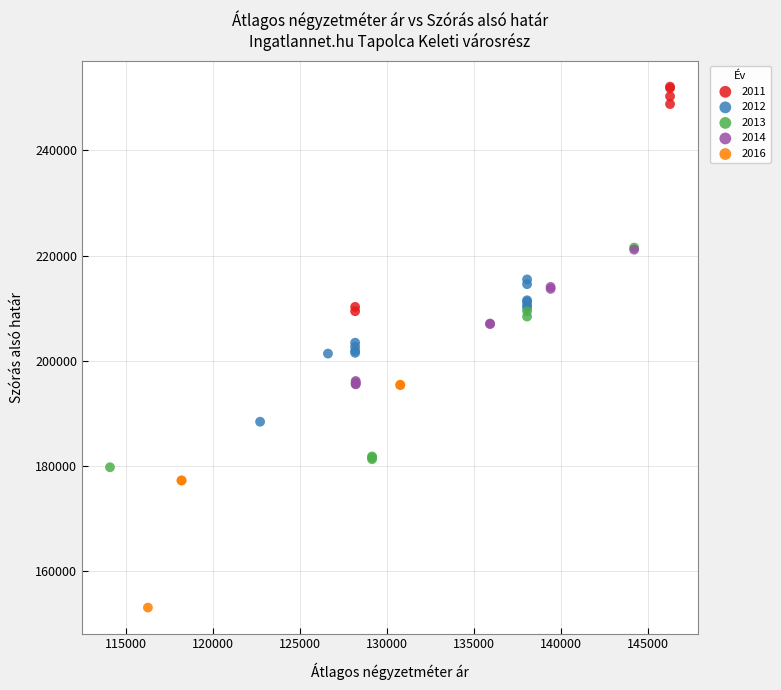

Which series contains the highest Y value?

2011